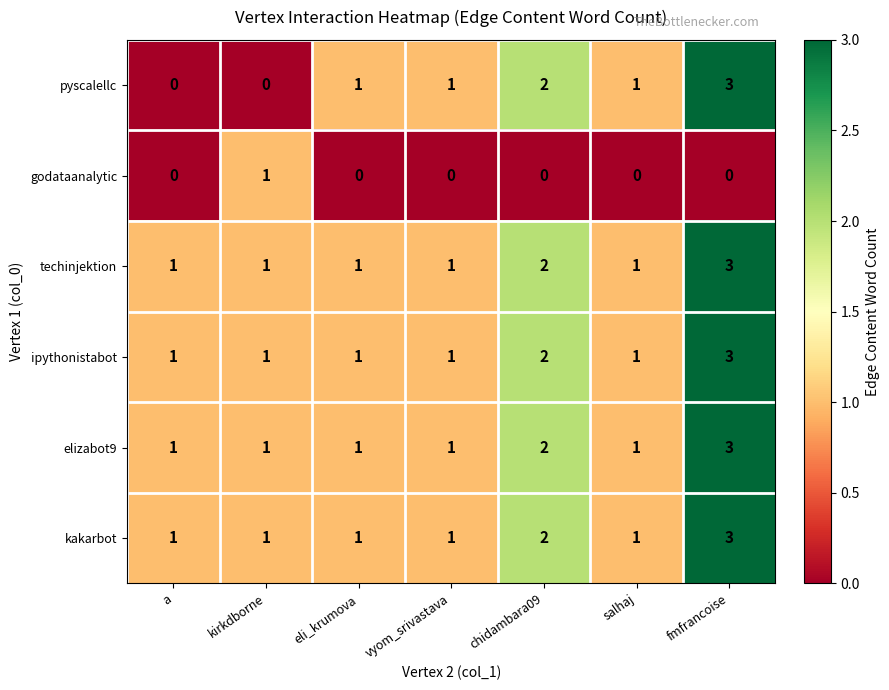

What is the sum of all elizabot9 values?

10